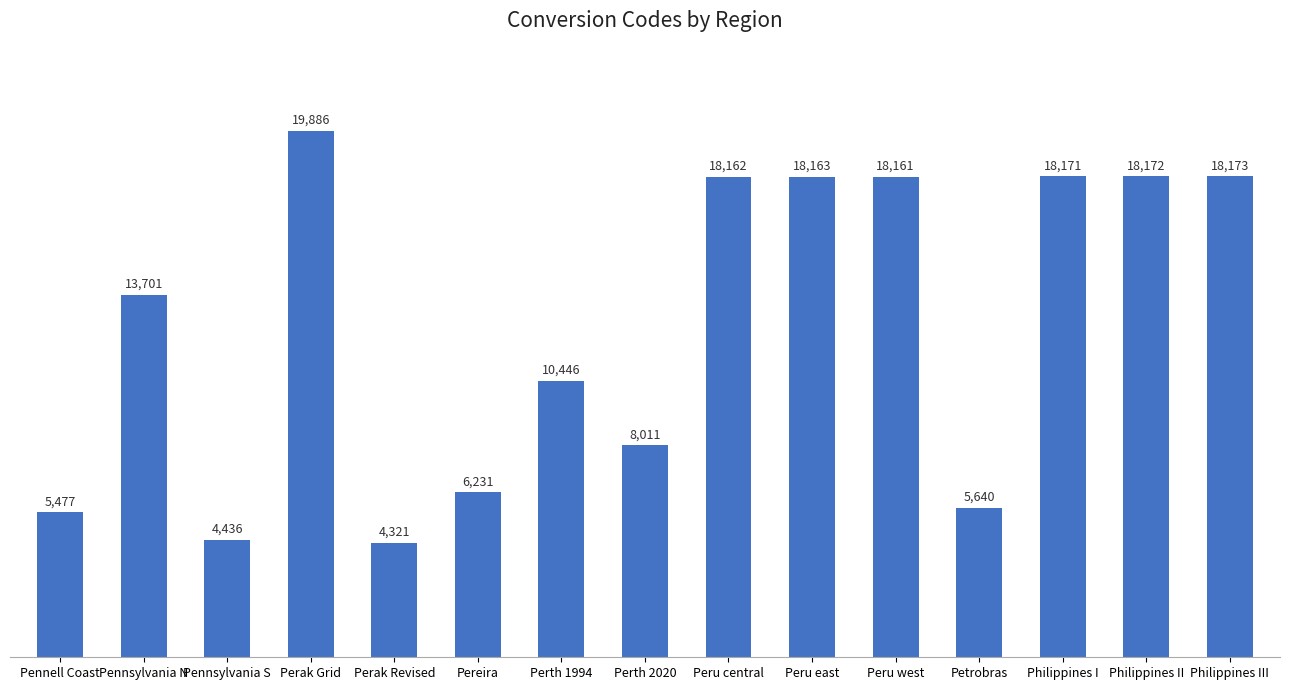

Which category has the highest value across all series?

Perak Grid